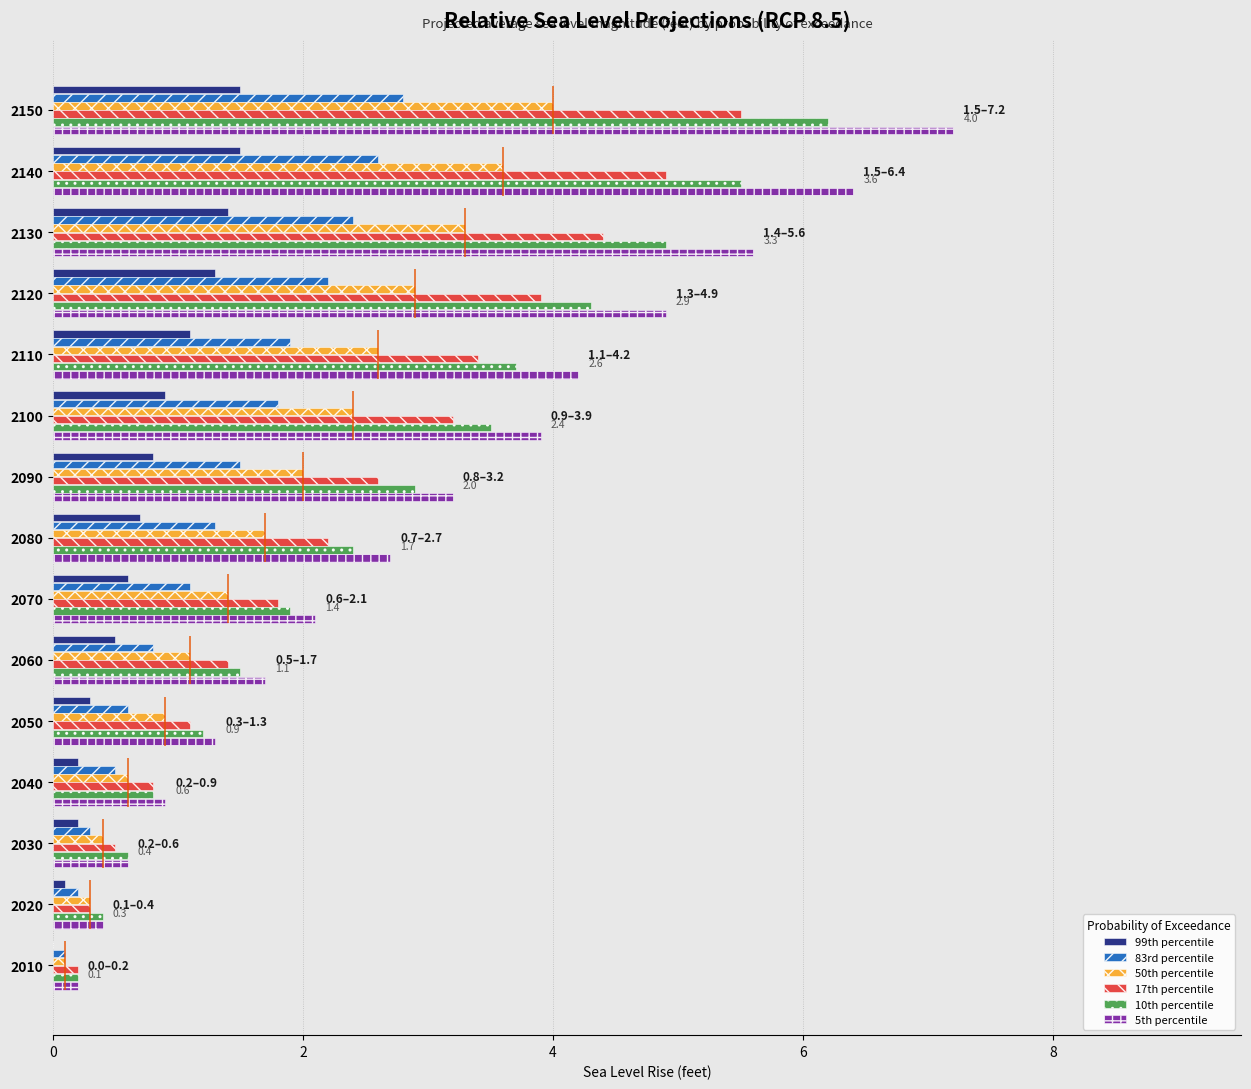

What are all the series names shown in the legend?

99th percentile, 83rd percentile, 50th percentile, 17th percentile, 10th percentile, 5th percentile